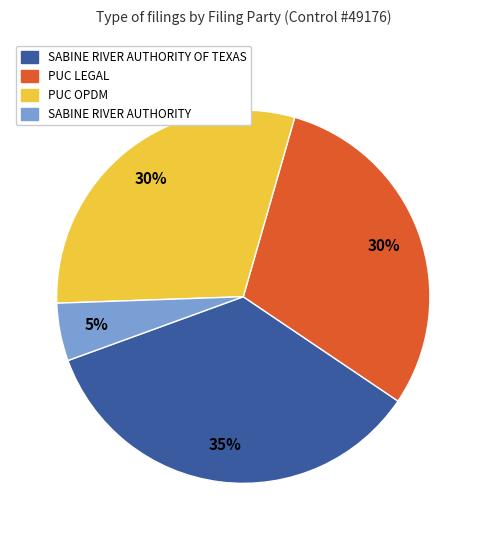

To the nearest percent, what portion does PUC LEGAL represent?

30%